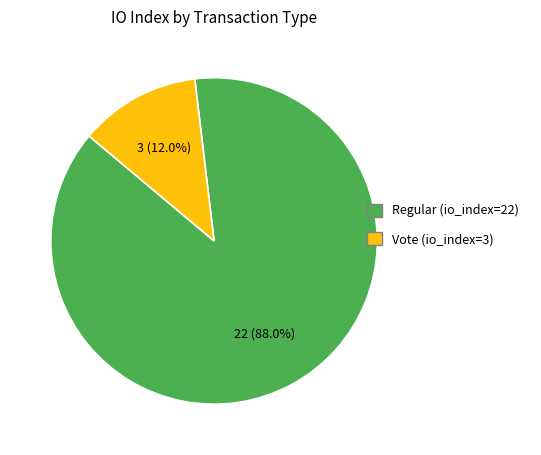

To the nearest percent, what is the average slice percentage?

50%